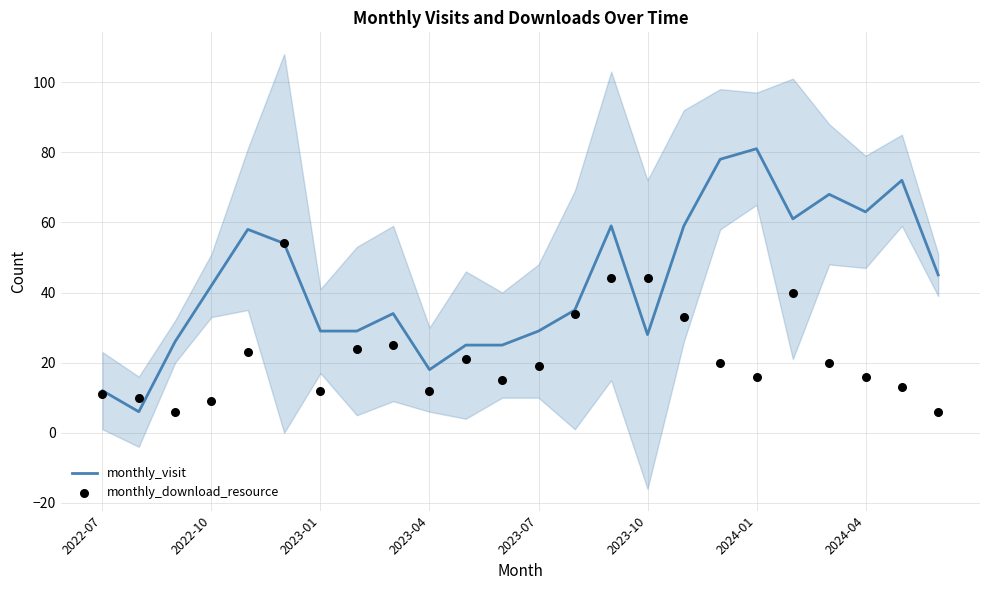

Which series contains the lowest Y value?

monthly_visit